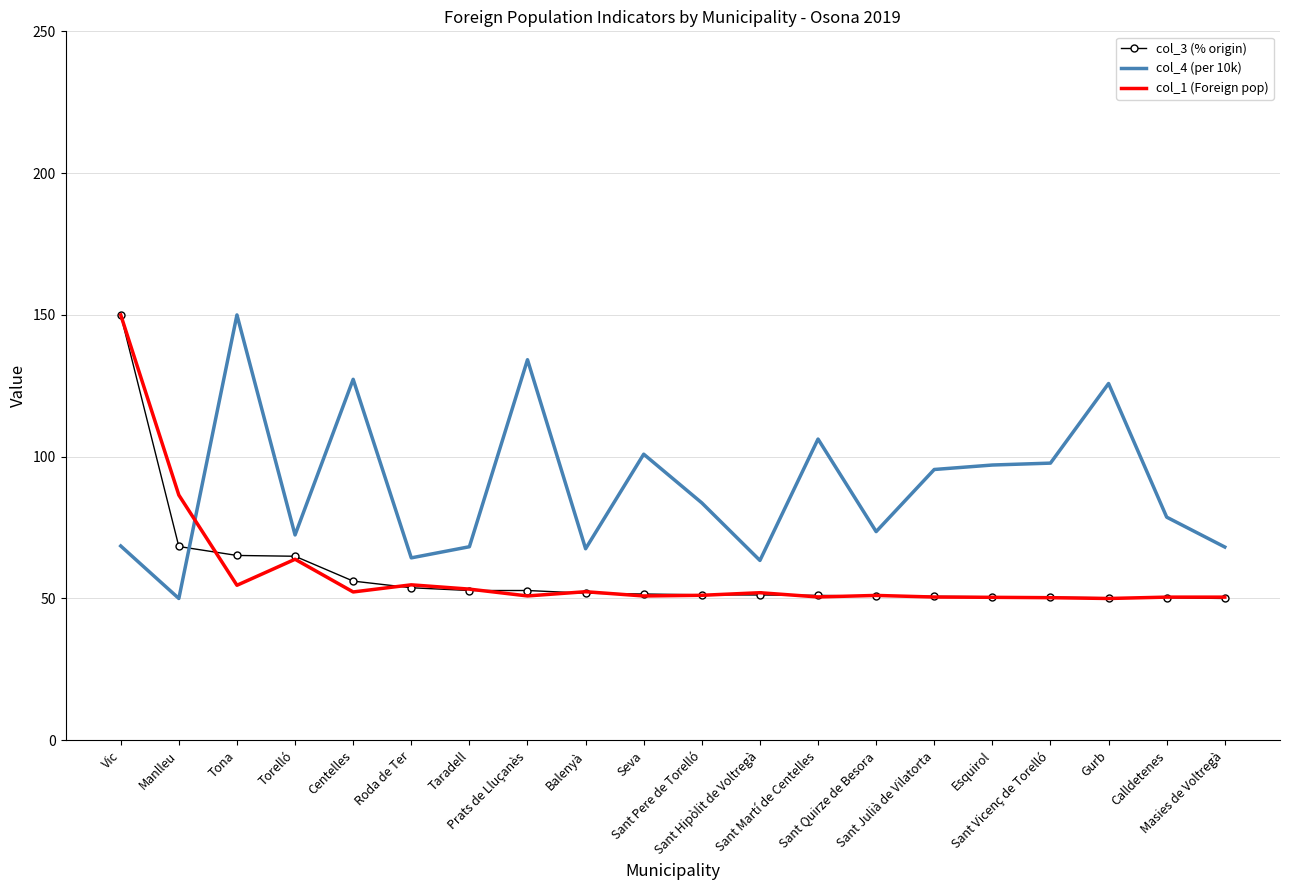

Where do col_4 (per 10k) and col_1 (Foreign pop) first cross each other?

Manlleu and Tona